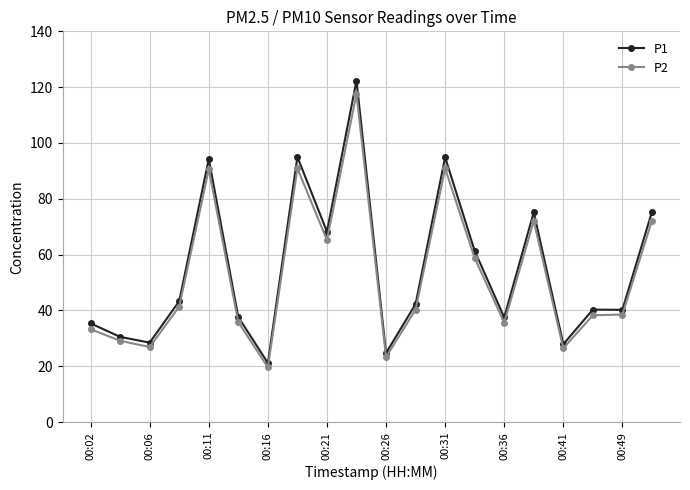

Which series has the widest spread of values?

P1